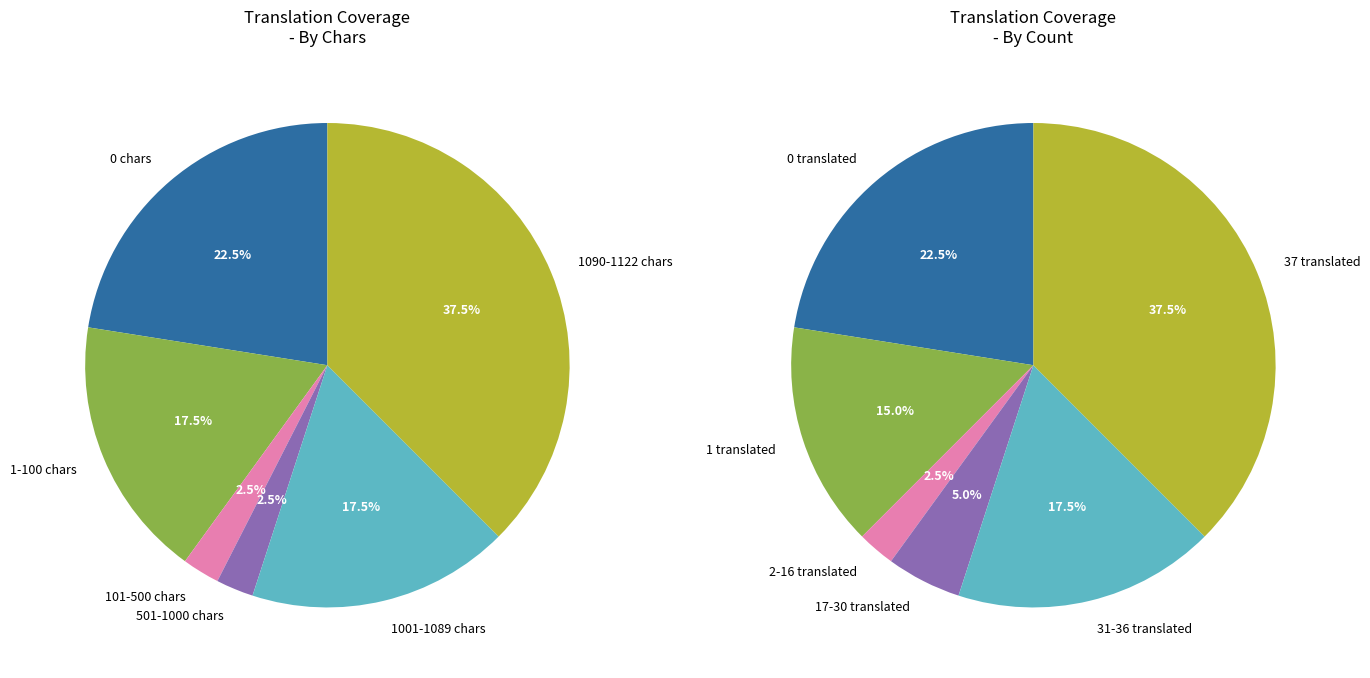

Is there any slice that represents more than half of the pie?

No